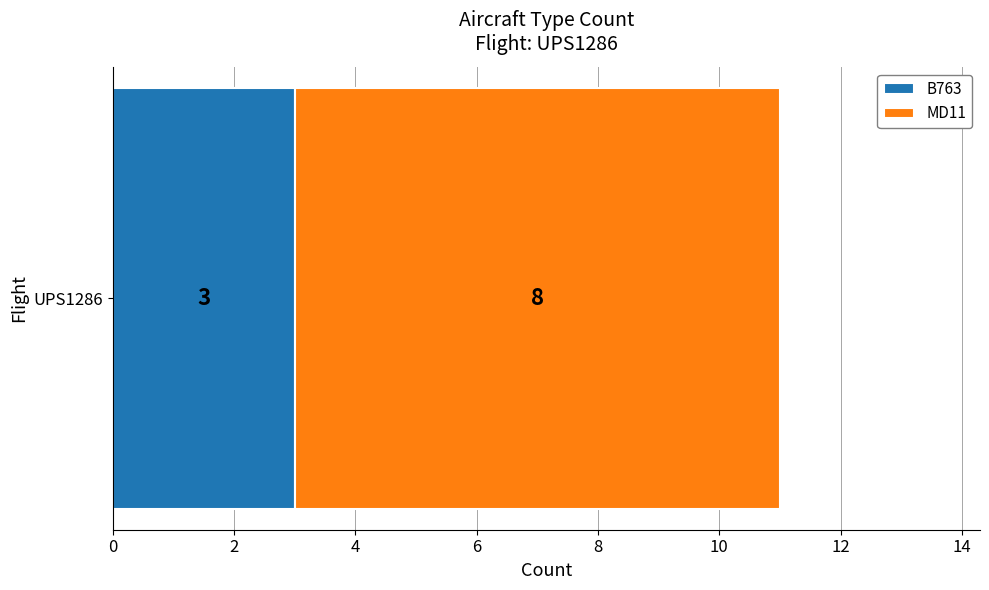

Rank the categories by B763 value from highest to lowest.

UPS1286